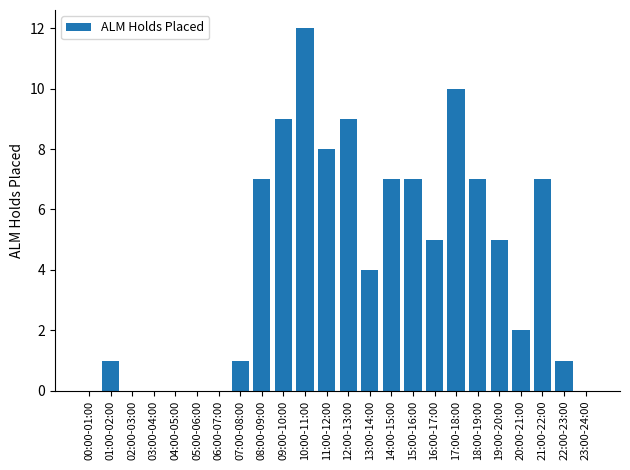

What is the average value?

4